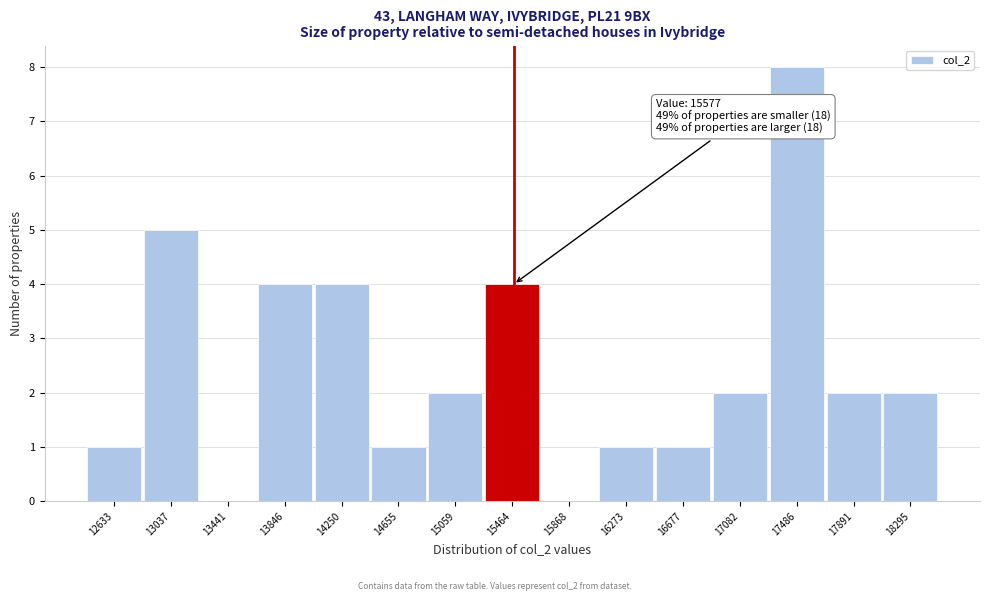

Reading left to right, extract all data points from this chart.

12633=1	13037=5	13441=0	13846=4	14250=4	14655=1	15059=2	15464=4	15868=0	16273=1	16677=1	17082=2	17486=8	17891=2	18295=2